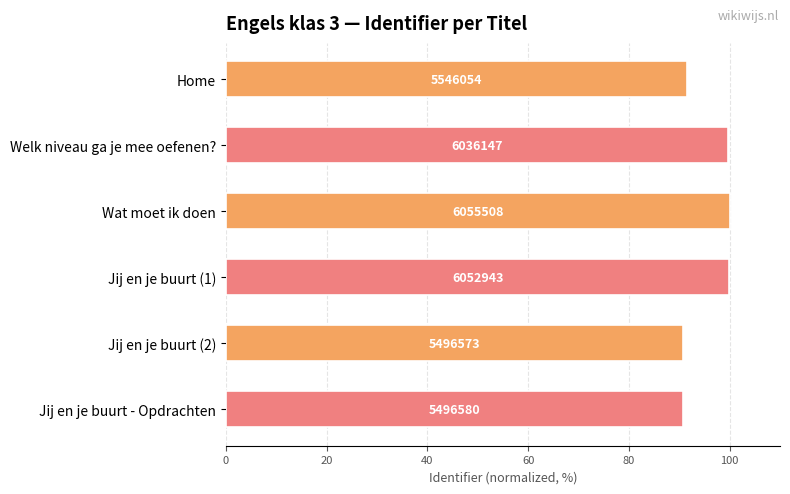

What is the average value?

95.5